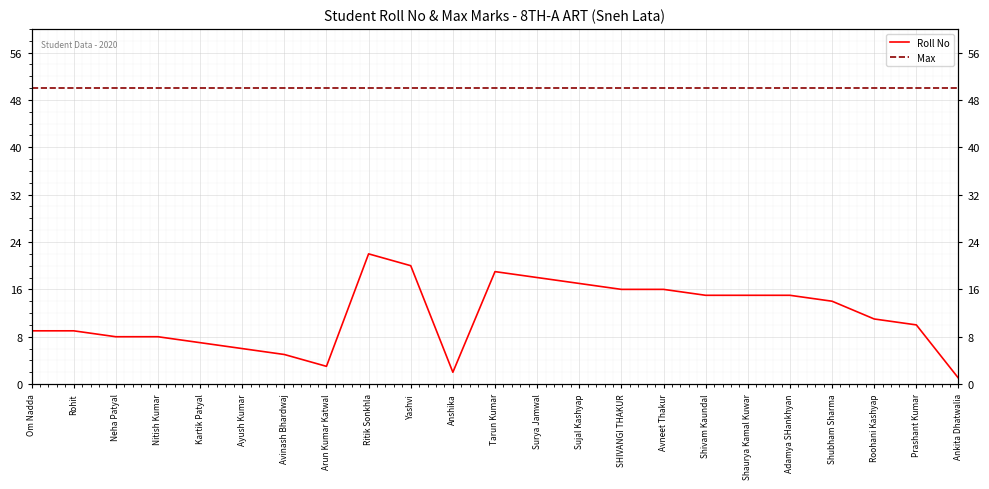

At how many categories does at least one series exceed 45?

23